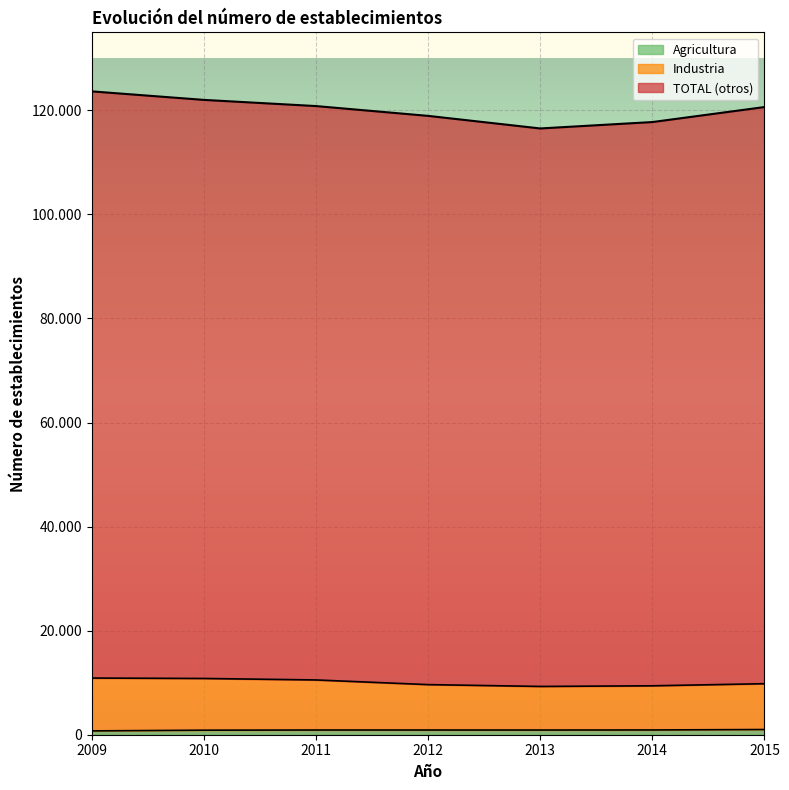

True or false: TOTAL and Industria cross at least once.

False